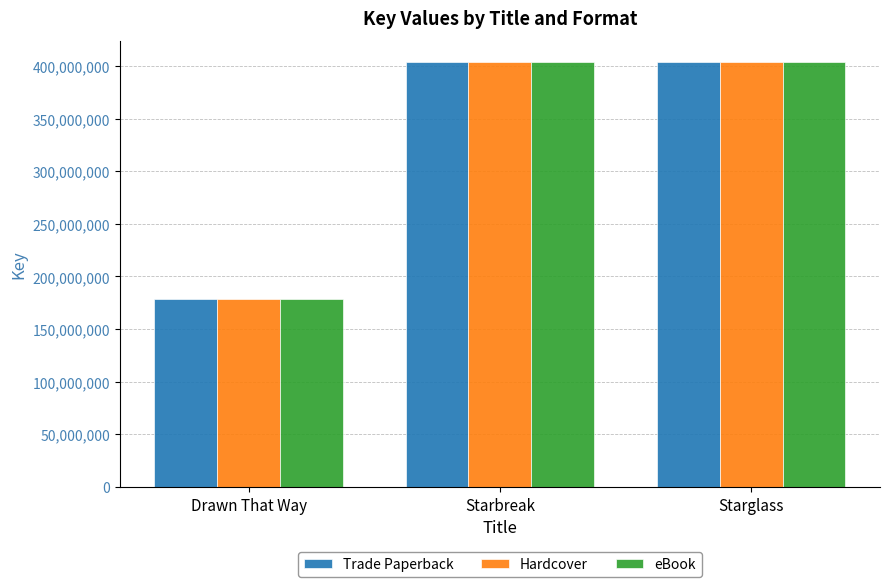

How many distinct data groups are displayed?

3